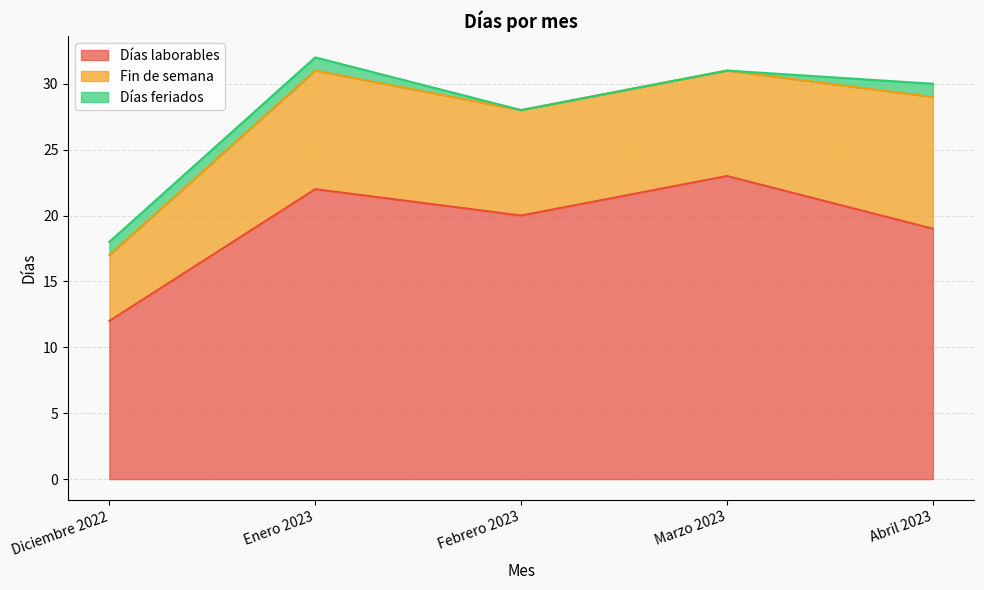

What is the value of the Días laborables point at the 1st from the left?

12